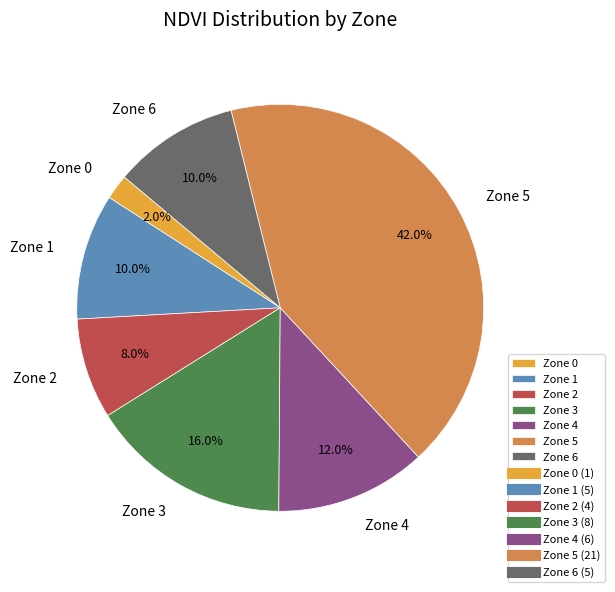

Which slice is the smallest?

Zone 0